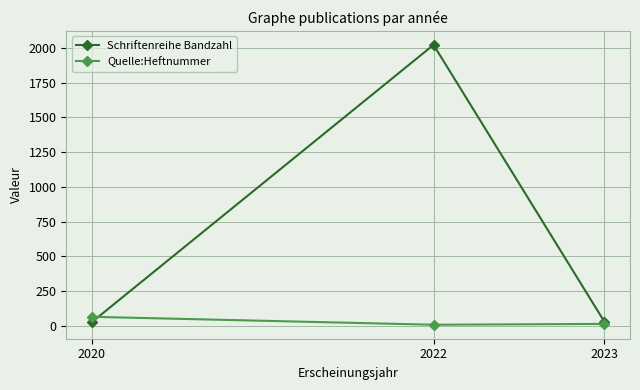

At which label is Schriftenreihe Bandzahl closest to 1024?

2023